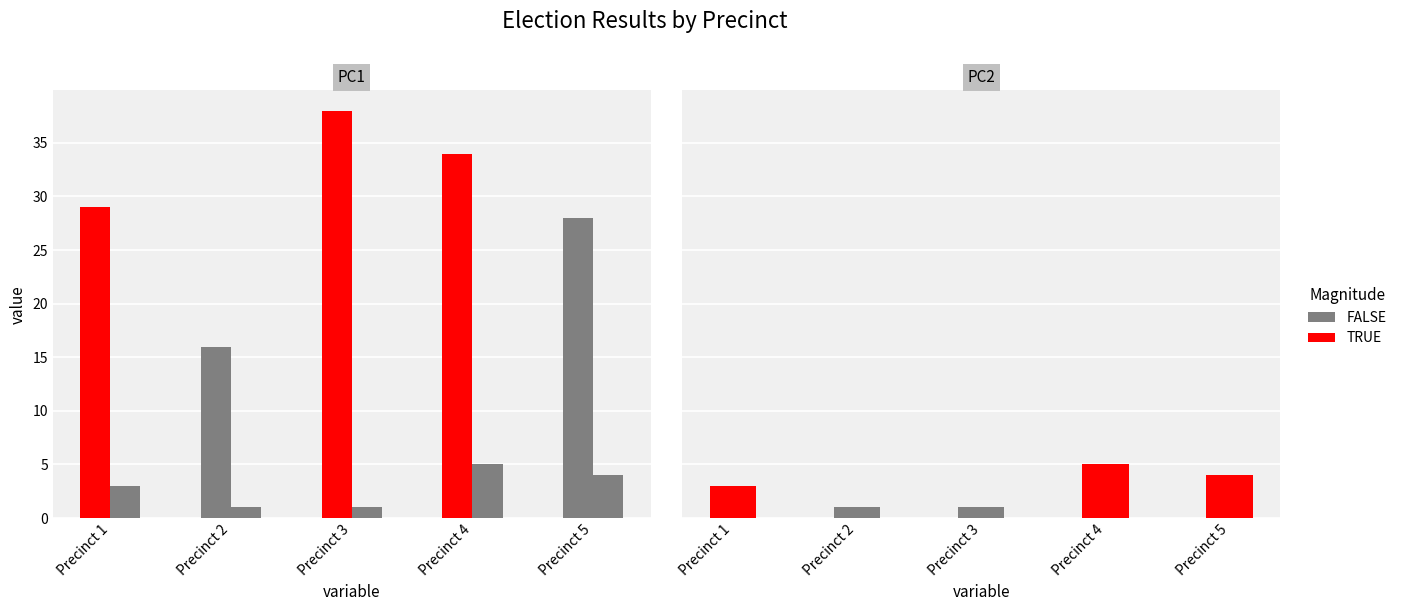

Between Precinct 2 and Precinct 3, which series saw the biggest shift?

John Brandt